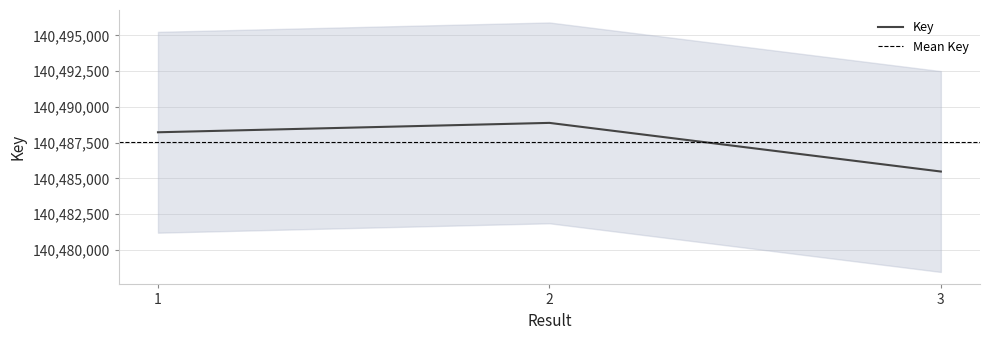

True or false: the data shows 140488886 at 2.

True